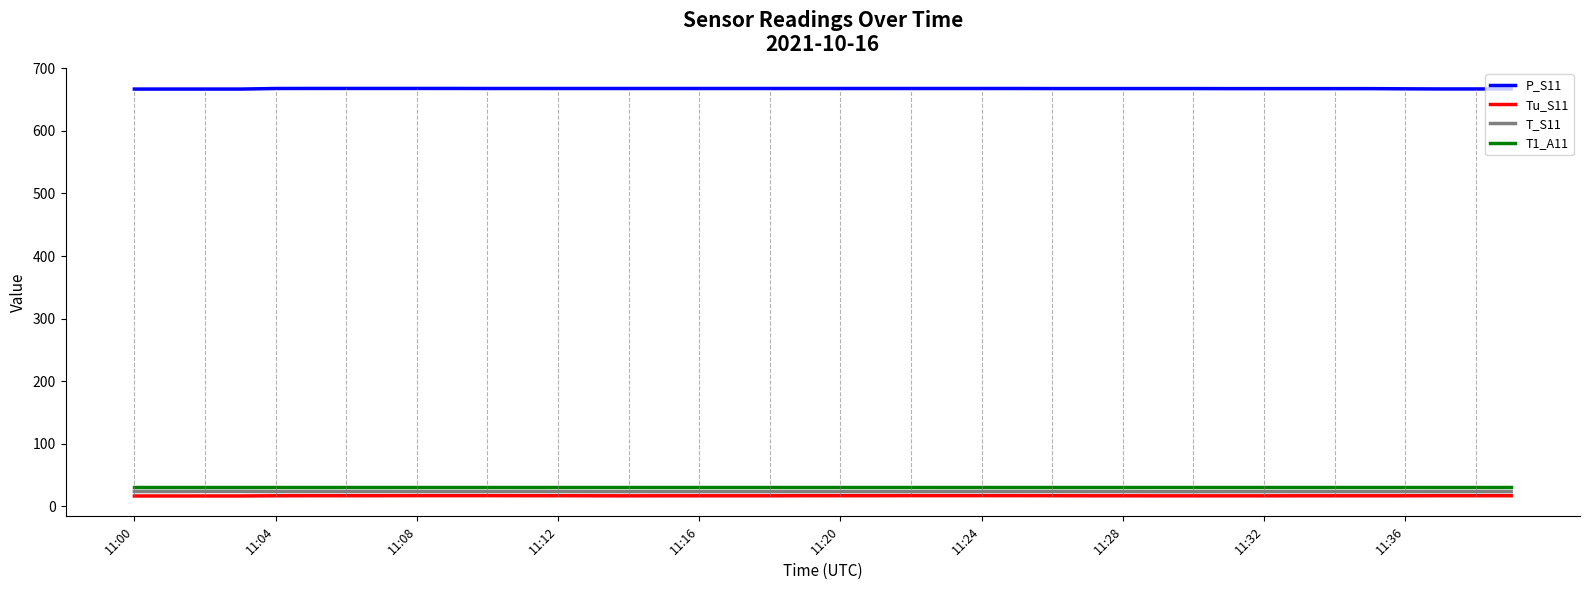

Which series has the largest total across all categories?

P_S11